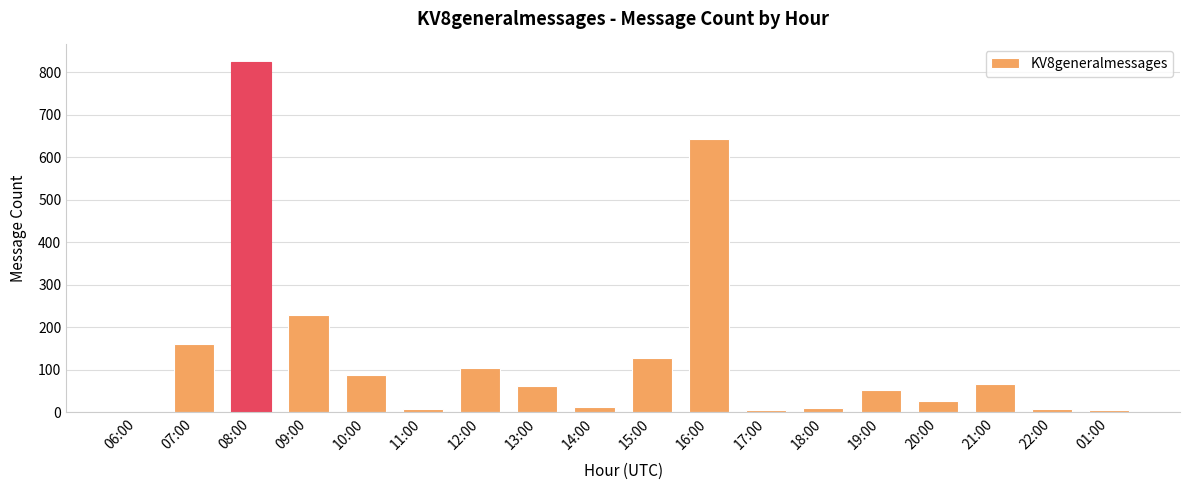

What is the difference between the values at 10:00 and 18:00?

78